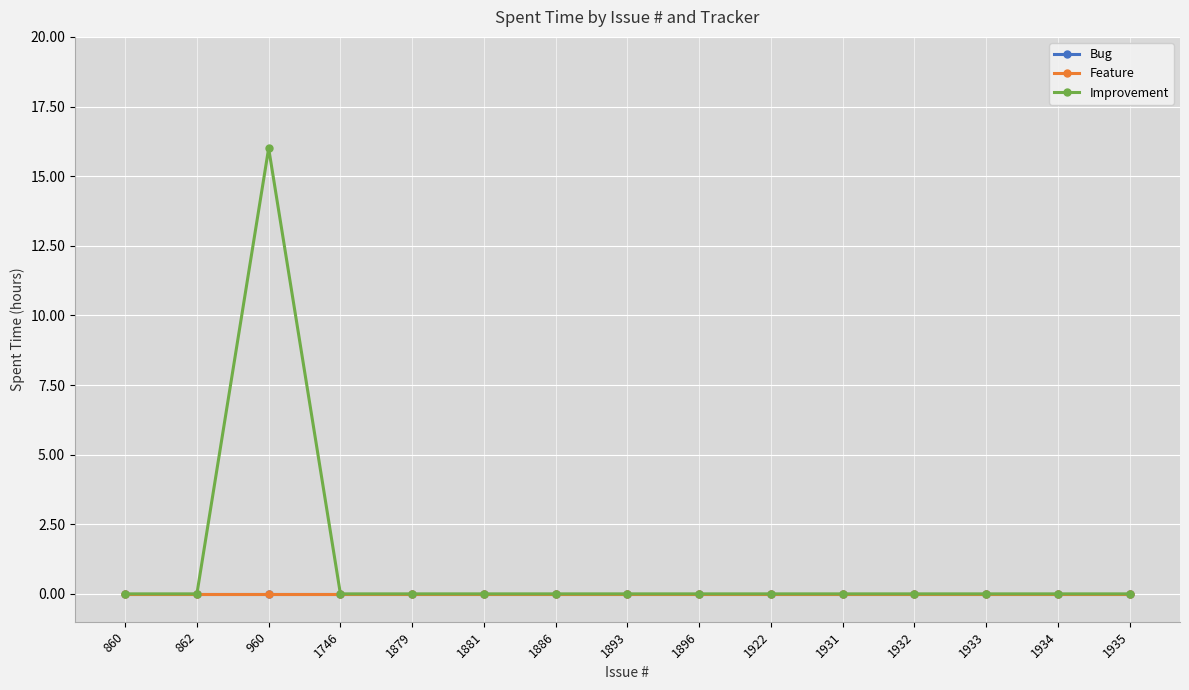

Does the chart have visible grid lines?

Yes